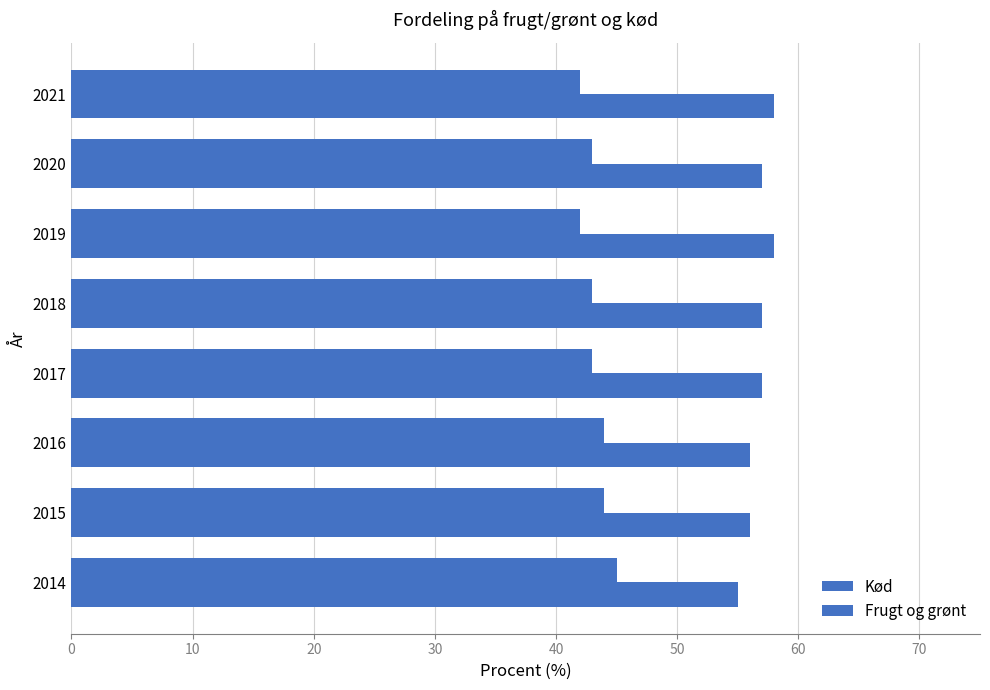

What is the minimum value shown in the chart?

42